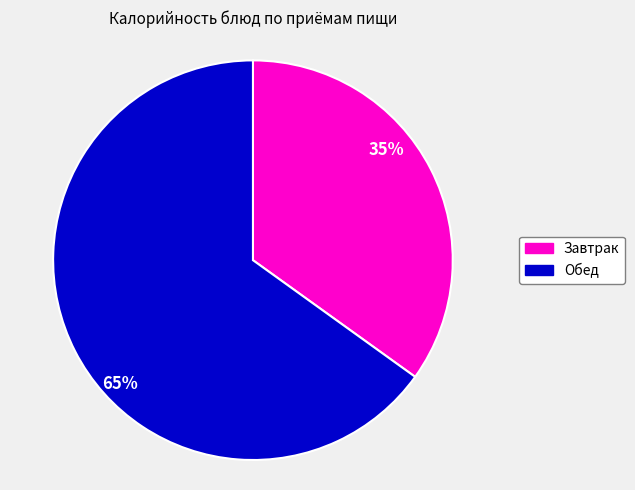

To the nearest percent, what is the average slice percentage?

50%